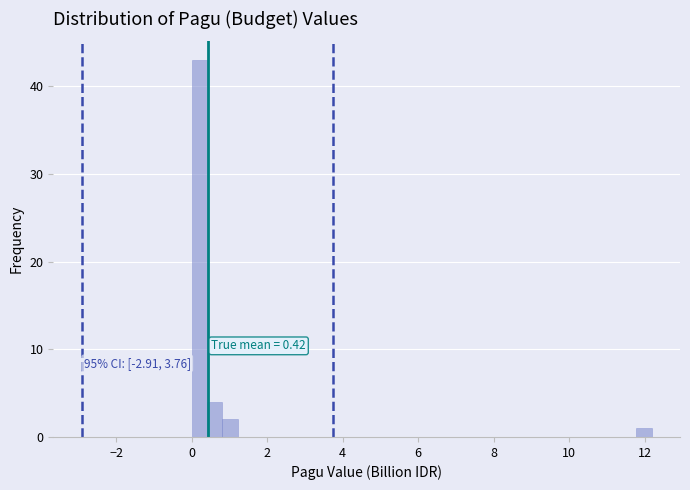

Around what value on the x-axis is the tallest bar? Give the approximate position of its centre, as read against the axis.

0.2